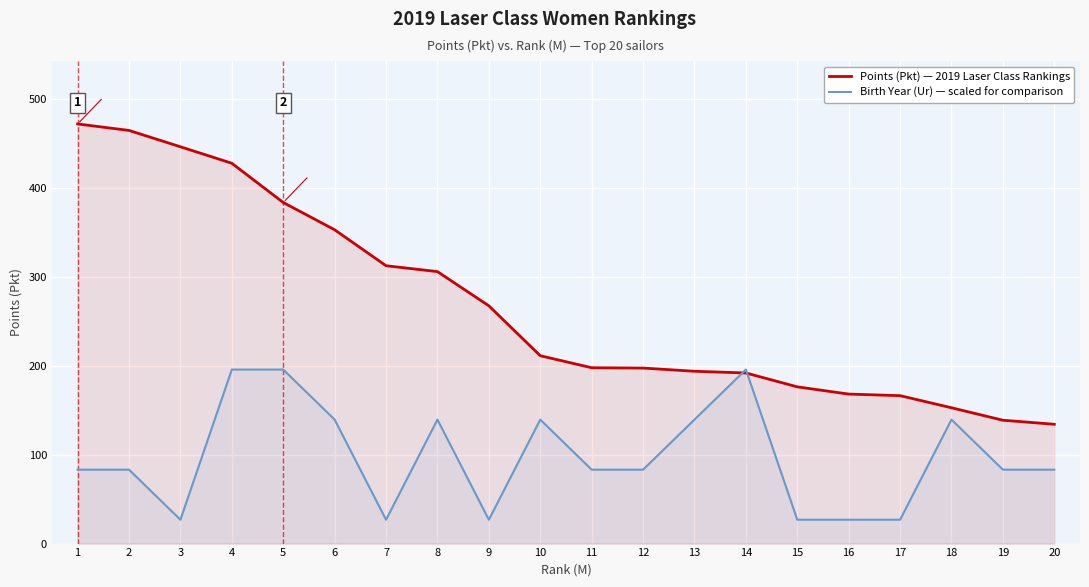

What is the minimum value shown in the chart?

26.9